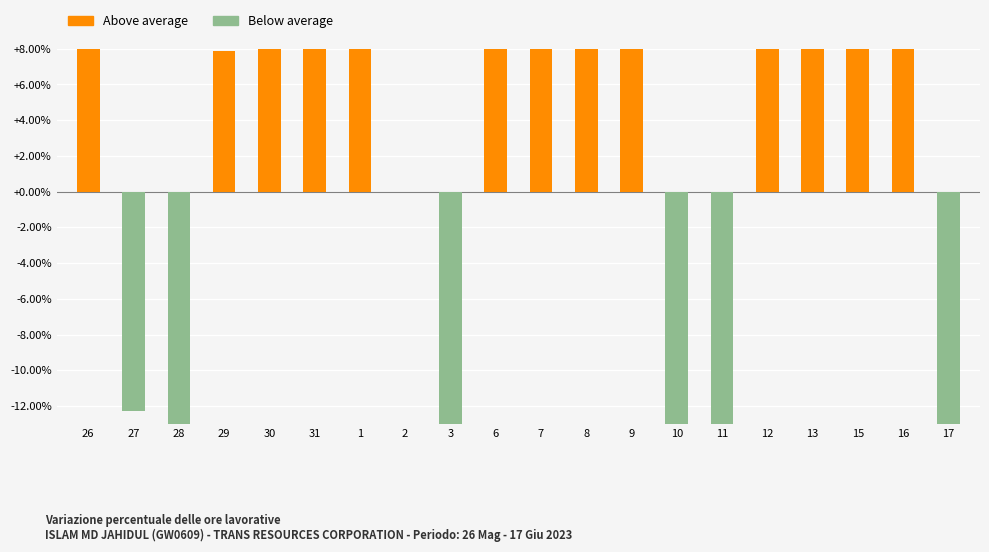

How many distinct data groups are displayed?

1